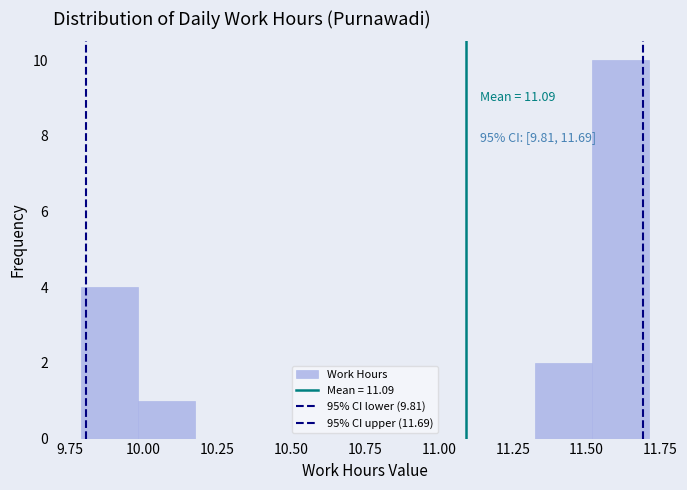

Read against the x-axis, roughly where is the centre of the tallest bar?

11.60